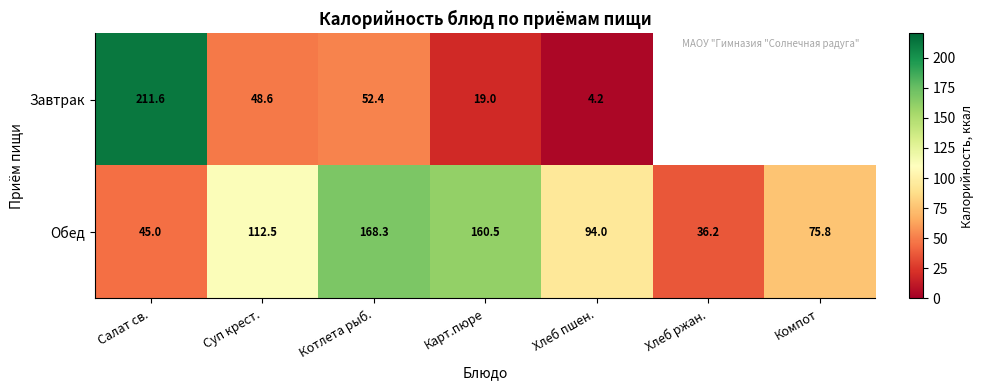

How many series are shown in this chart?

2